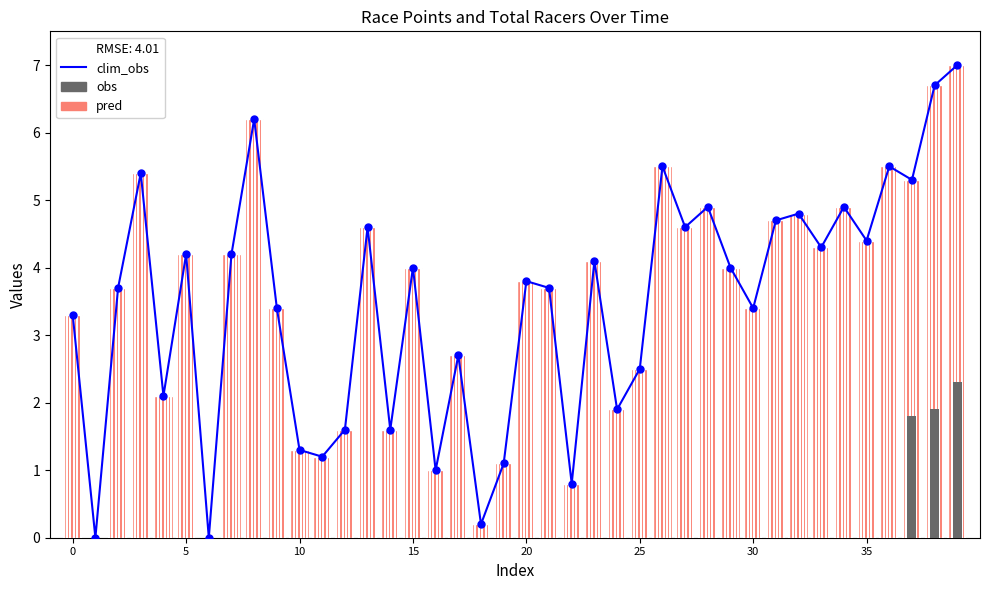

Between 12 and 36, which is larger?

36